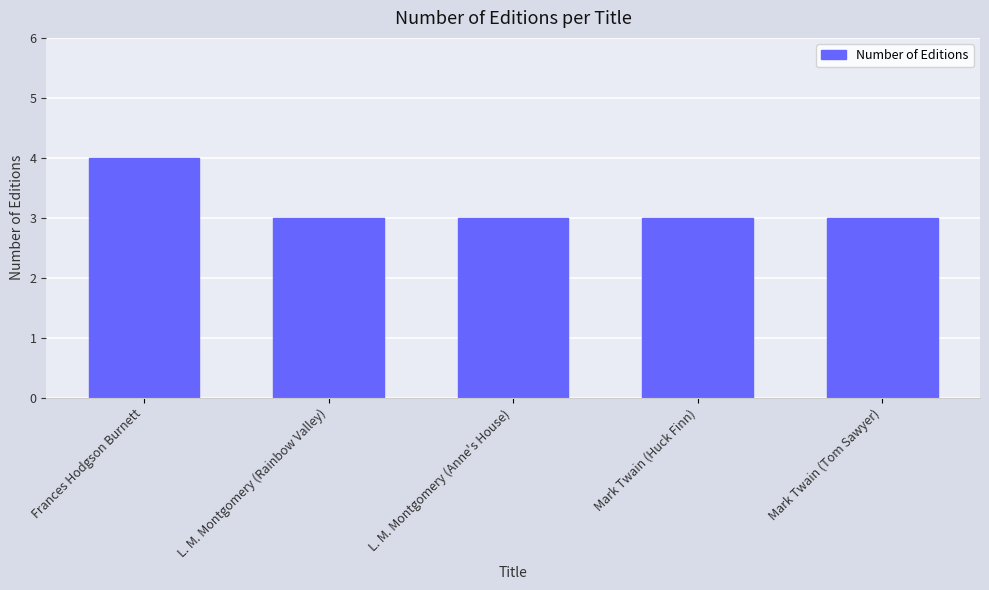

What is the approximate value at L. M. Montgomery (Rainbow Valley)?

3